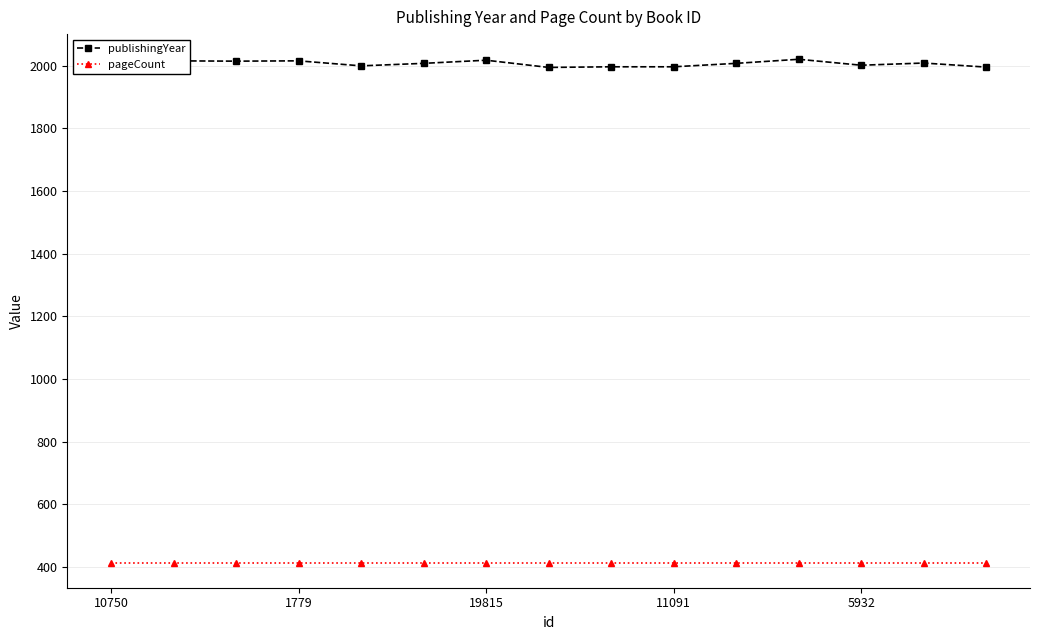

True or false: pageCount and publishingYear intersect in this chart.

False